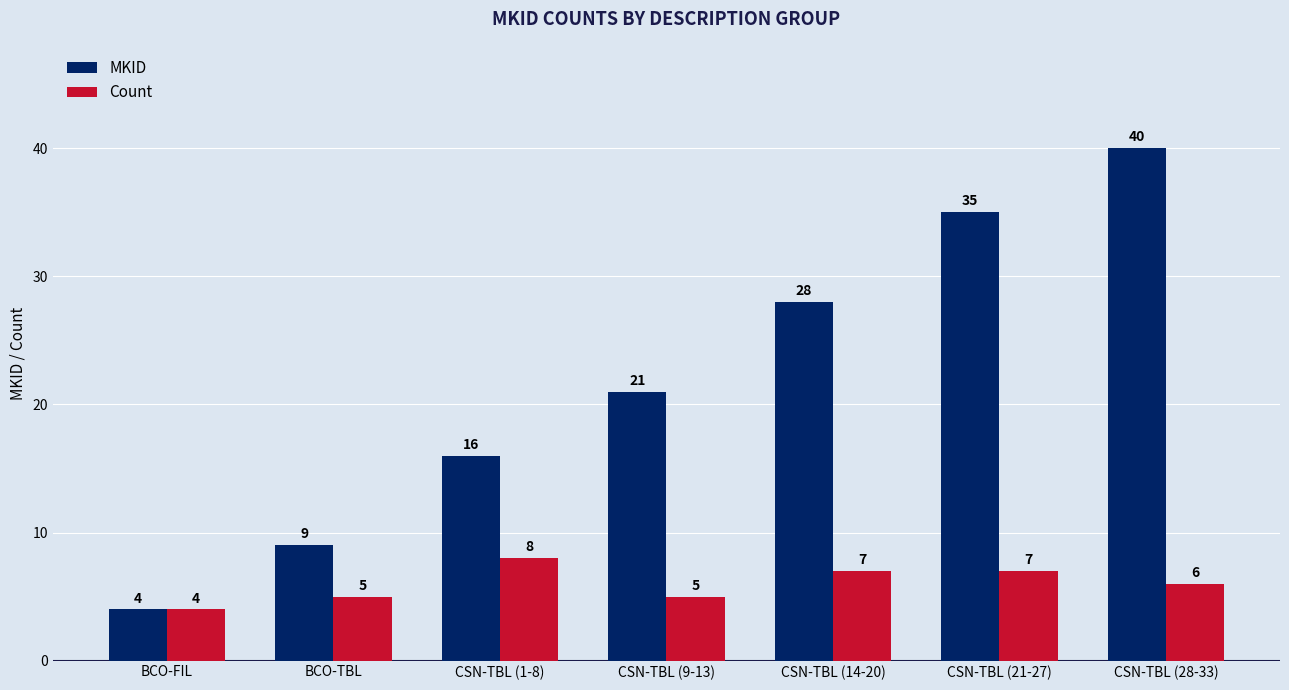

What is the sum of all MKID values?

153